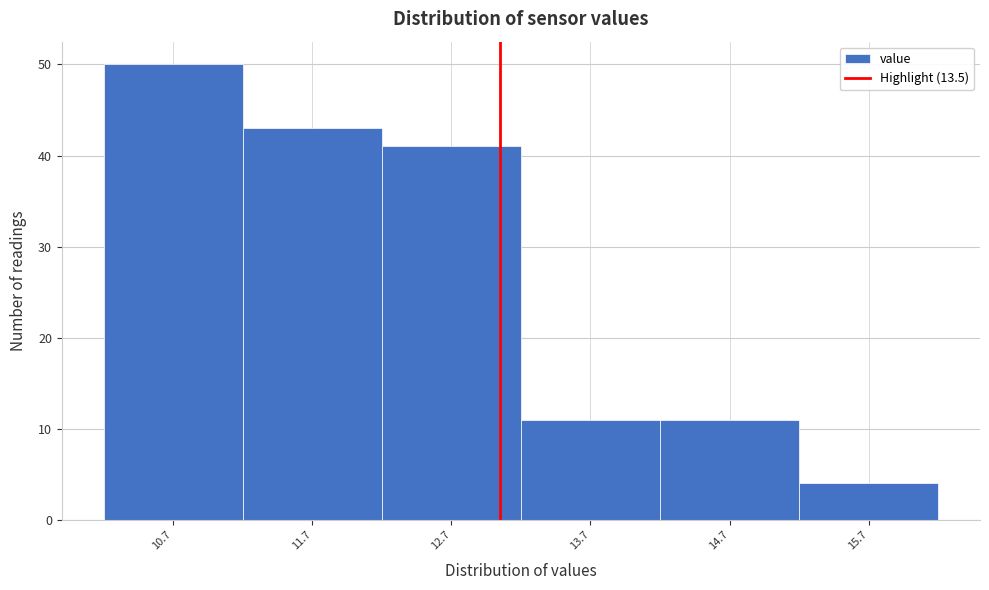

Reading left to right, extract all data points from this chart.

50	43	41	11	11	4